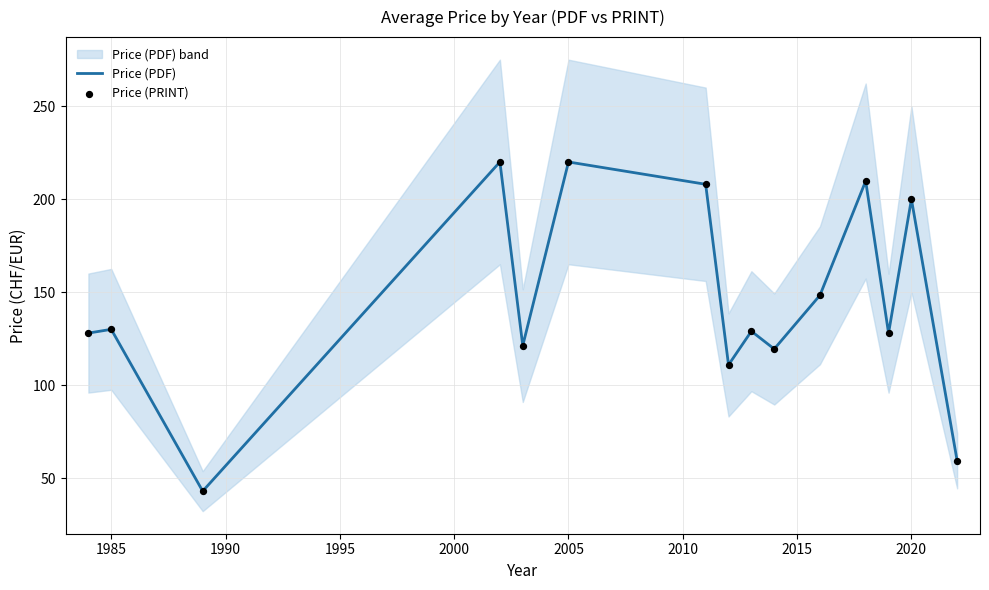

What is the maximum value for Price (PDF)?

220.0